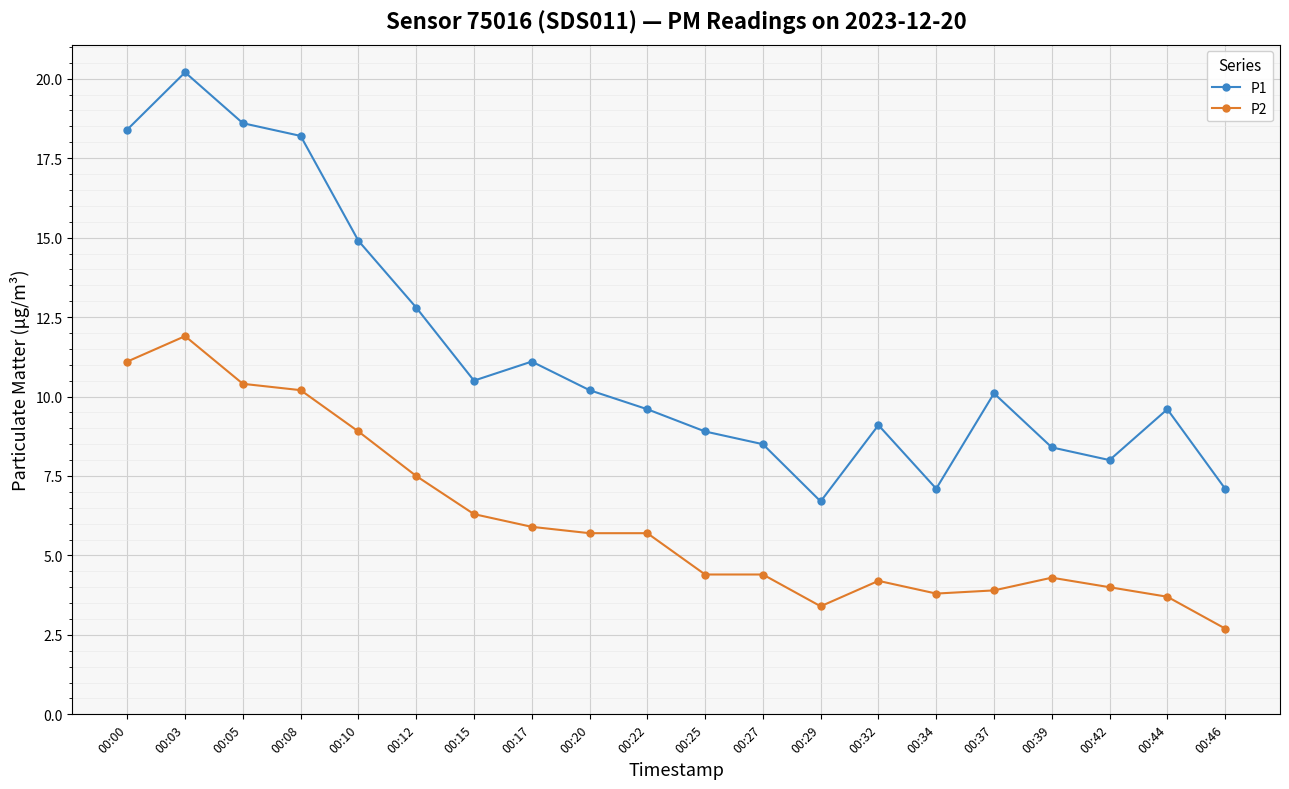

List the series in order of their peak value, lowest first.

P2, P1